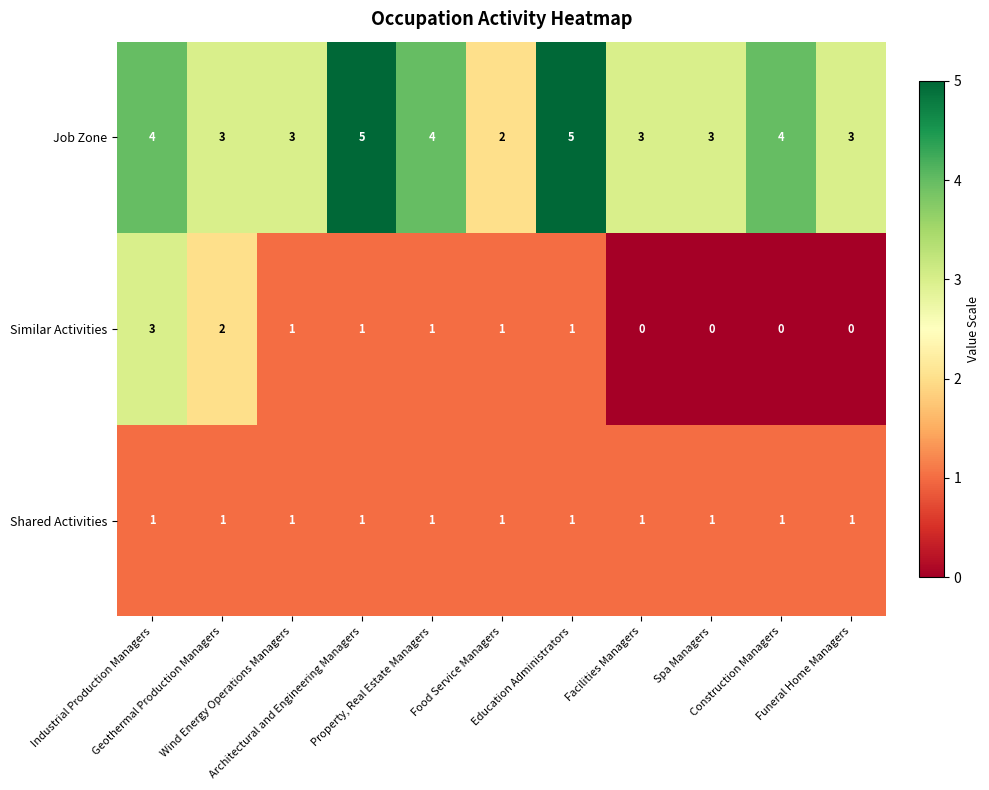

What is the difference between the maximum and second lowest values in the Similar Activities series?

3